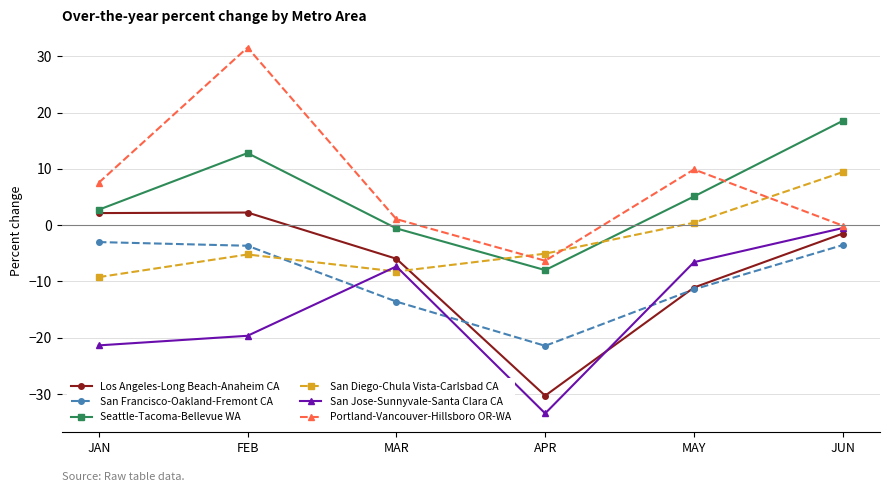

What is the value of the Portland-Vancouver-Hillsboro OR-WA point at the 6th from the left?

-0.1